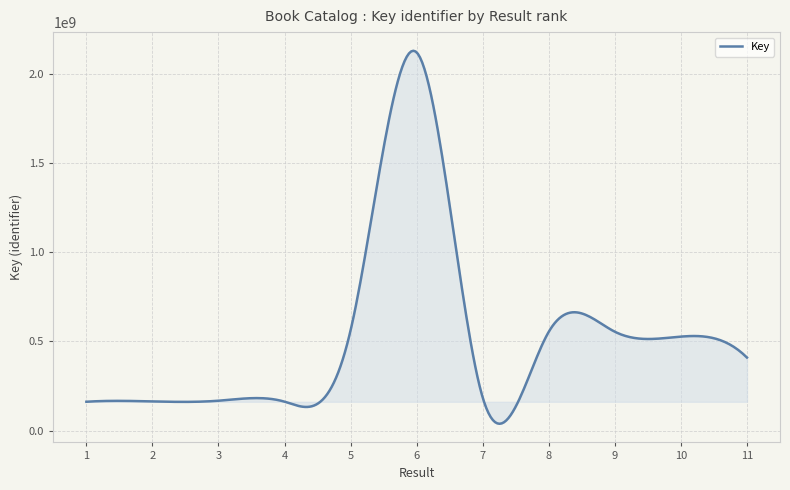

How many lines are shown in the chart?

1